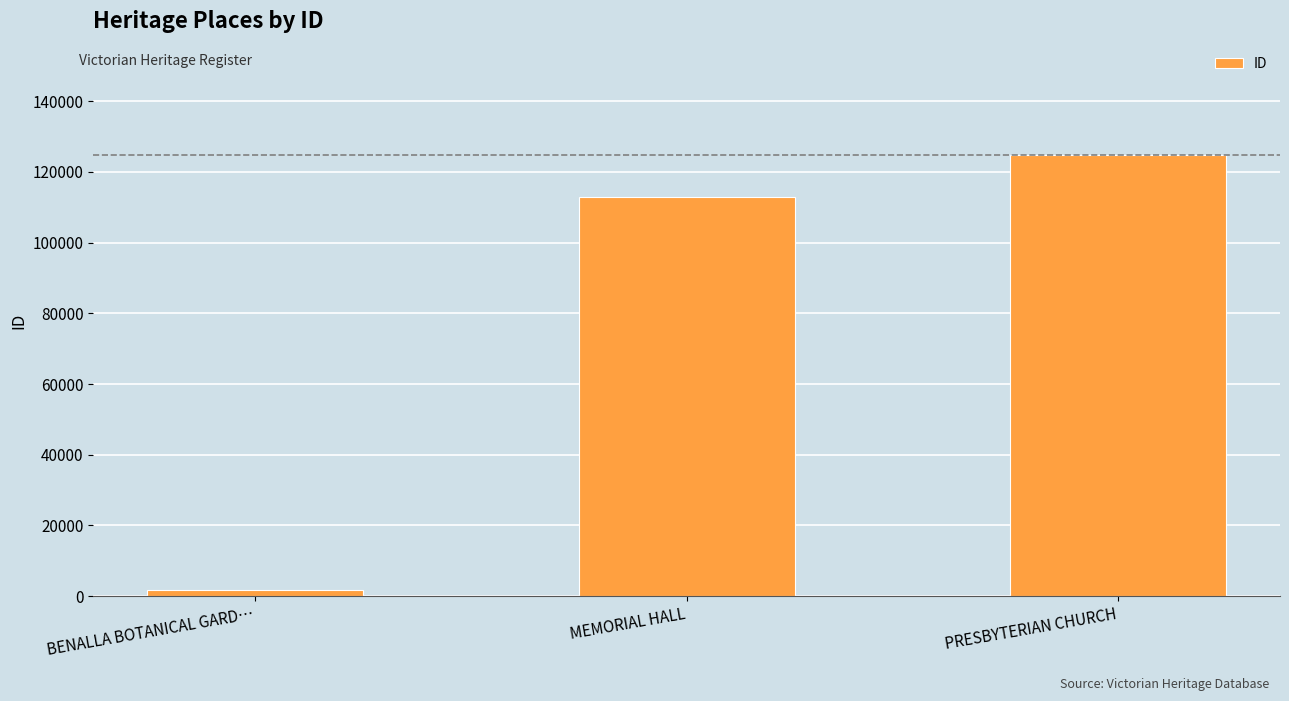

Reading right to left, extract all data points from this chart.

124816	112818	1772